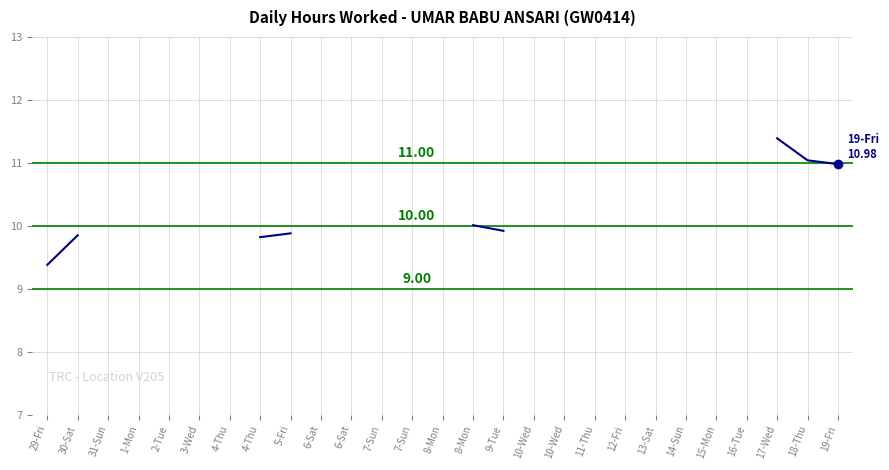

True or false: the data has more than 0 interior local peaks.

False